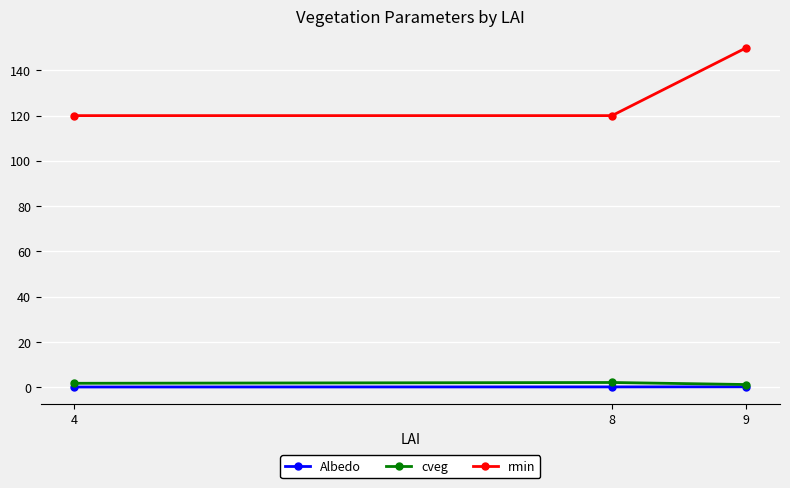

Which category has the highest value in the rmin series?

9